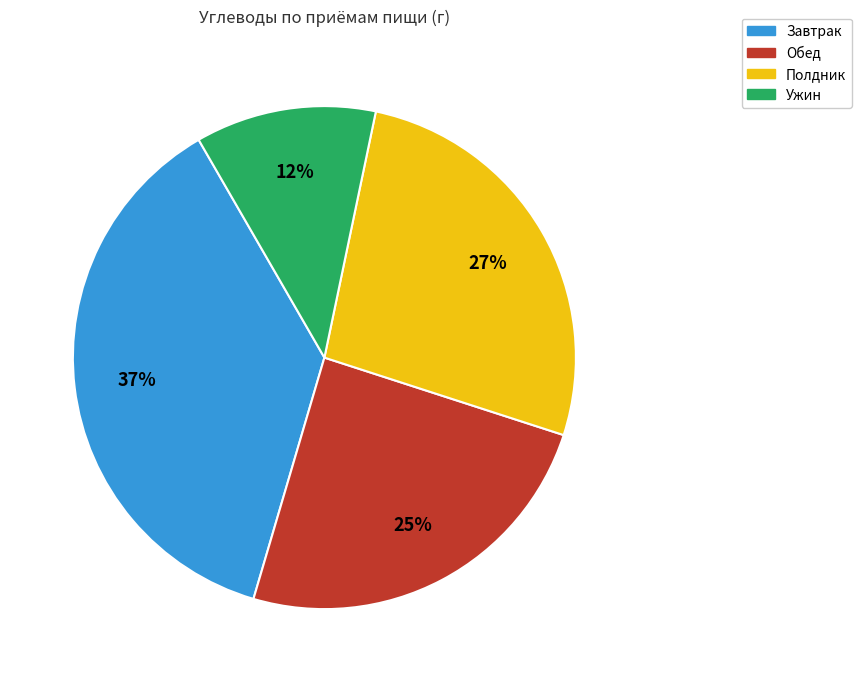

To the nearest percent, what is the difference between the Полдник and Завтрак slice percentages?

10%